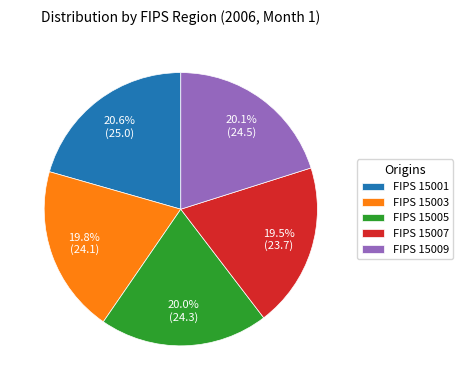

What portion of the pie excludes FIPS 15005?

80.0%